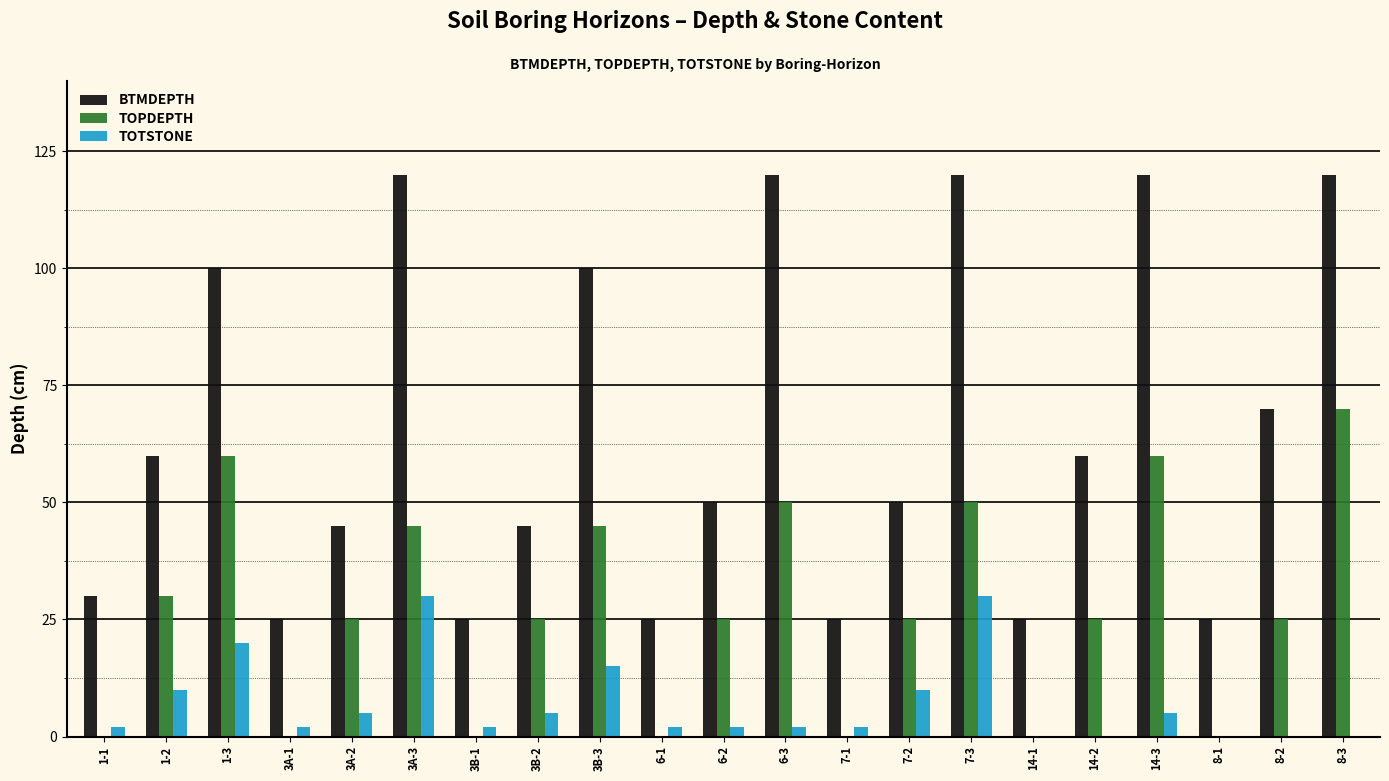

Reading left to right, extract all data points from this chart.

BTMDEPTH: 1-1=30	1-2=60	1-3=100	3A-1=25	3A-2=45	3A-3=120	3B-1=25	3B-2=45	3B-3=100	6-1=25	6-2=50	6-3=120	7-1=25	7-2=50	7-3=120	14-1=25	14-2=60	14-3=120	8-1=25	8-2=70	8-3=120
TOPDEPTH: 1-1=0	1-2=30	1-3=60	3A-1=0	3A-2=25	3A-3=45	3B-1=0	3B-2=25	3B-3=45	6-1=0	6-2=25	6-3=50	7-1=0	7-2=25	7-3=50	14-1=0	14-2=25	14-3=60	8-1=0	8-2=25	8-3=70
TOTSTONE: 1-1=2	1-2=10	1-3=20	3A-1=2	3A-2=5	3A-3=30	3B-1=2	3B-2=5	3B-3=15	6-1=2	6-2=2	6-3=2	7-1=2	7-2=10	7-3=30	14-1=0	14-2=0	14-3=5	8-1=0	8-2=0	8-3=0